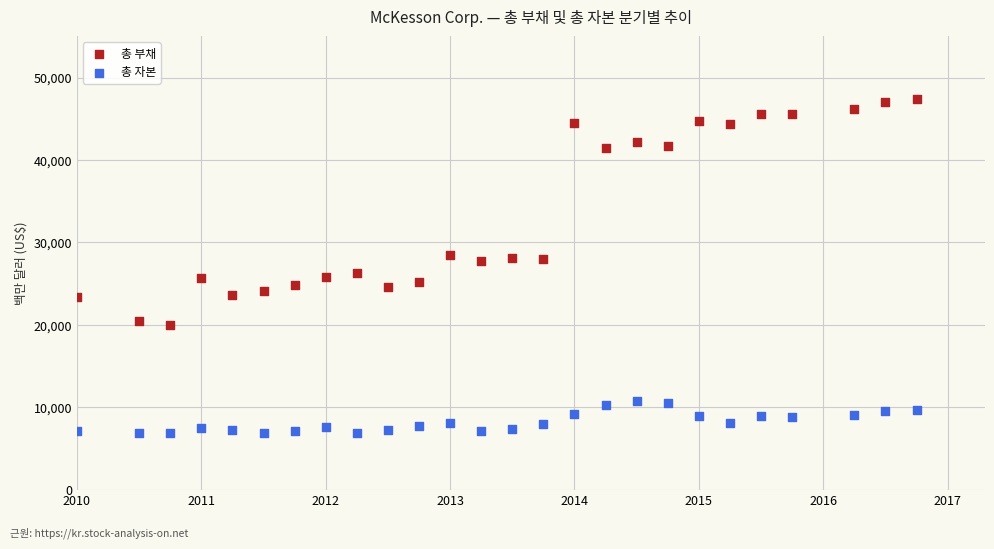

Which series reaches the maximum Y coordinate?

총 부채